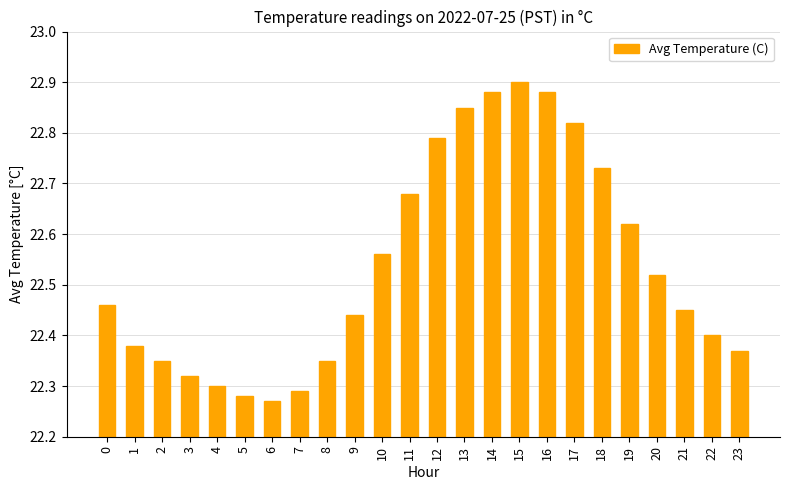

Which label corresponds to the smallest value in the chart?

6